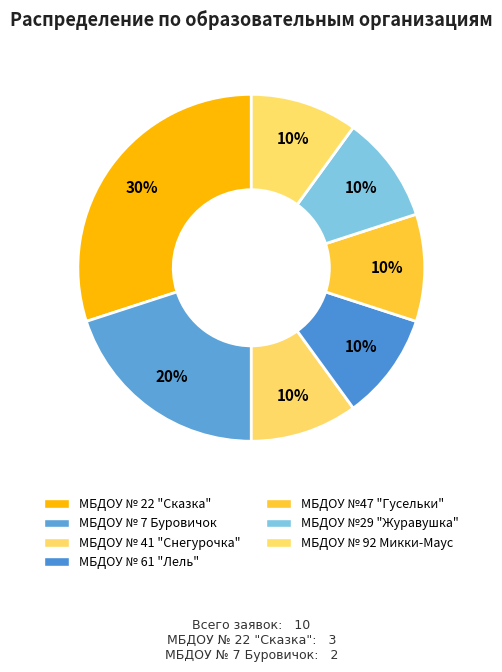

Count the number of slices in the pie.

7